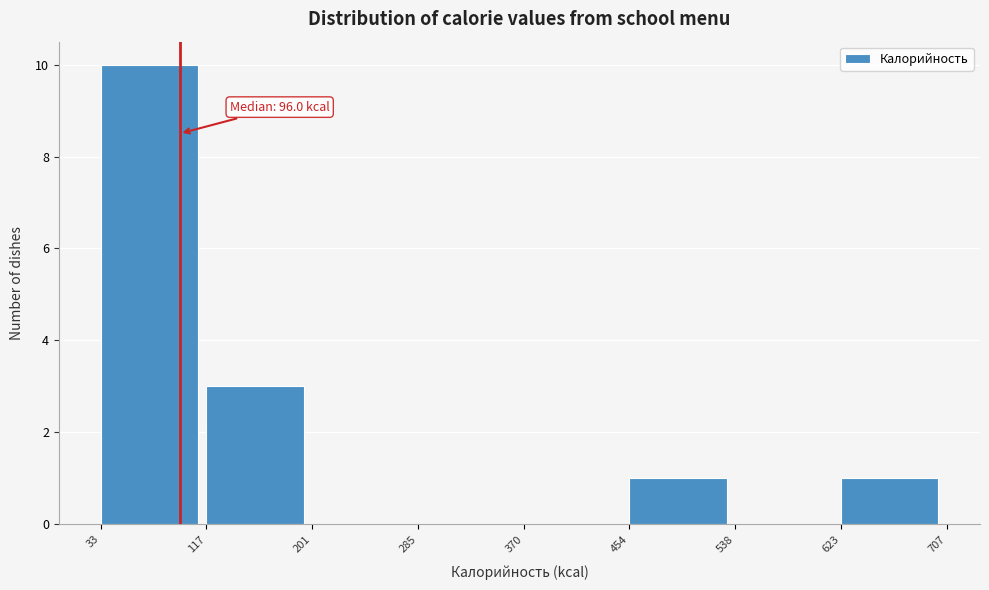

Over which range of the x-axis is the bar tallest?

33 to 117